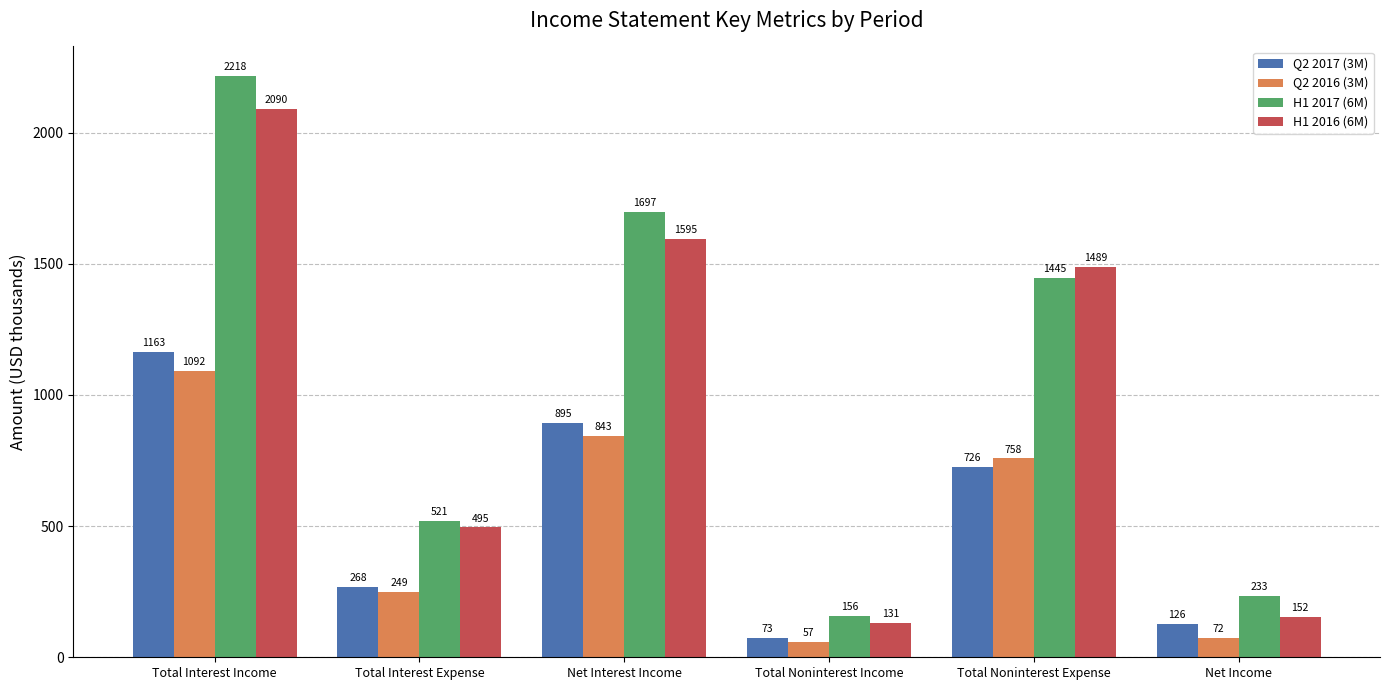

List the labels in order of Q2 2016 (3M) value, smallest first.

Total Noninterest Income, Net Income, Total Interest Expense, Total Noninterest Expense, Net Interest Income, Total Interest Income